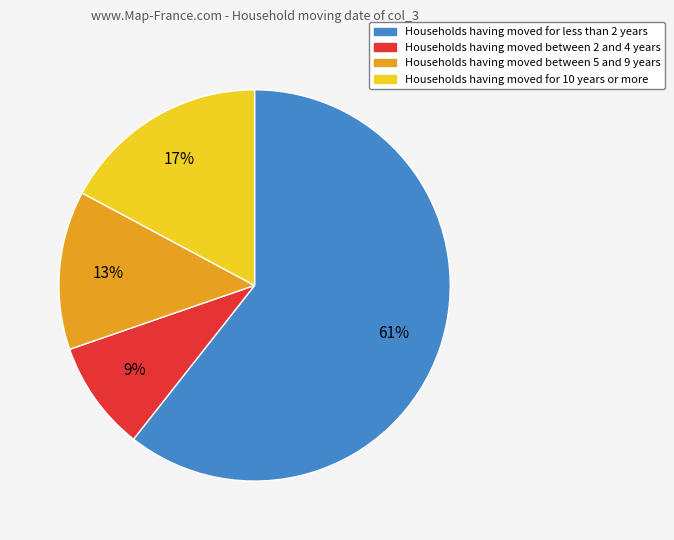

Does any single category account for the majority?

Yes